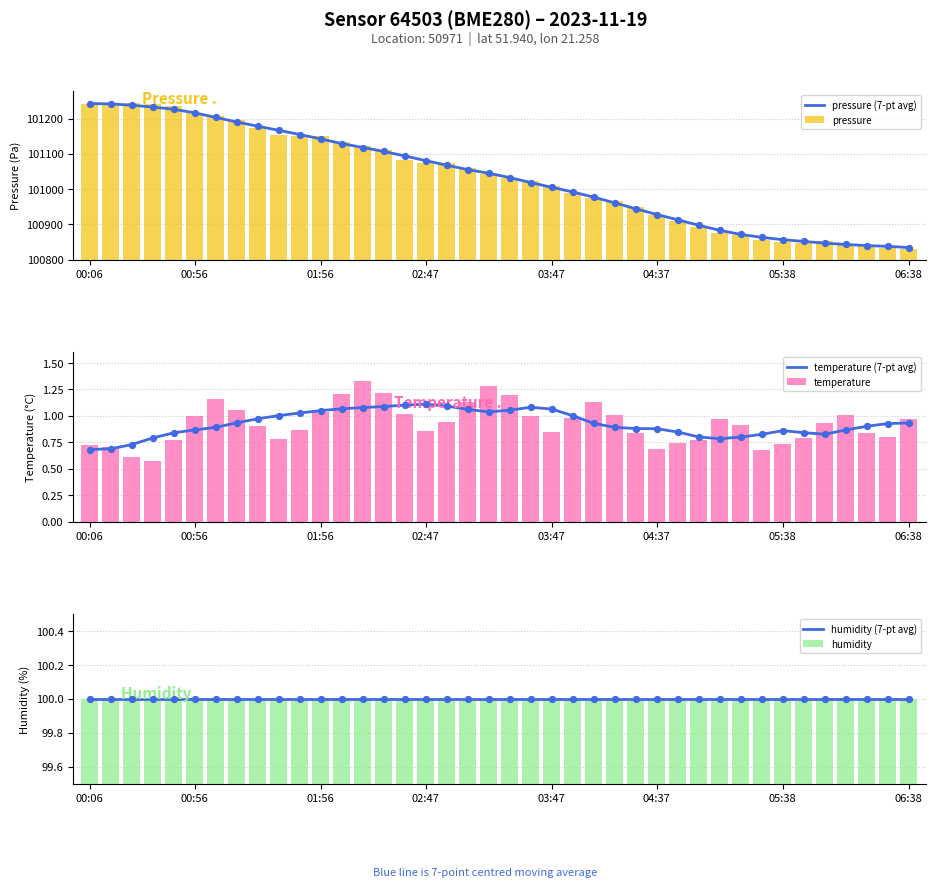

Which series contains the lowest Y value?

temperature